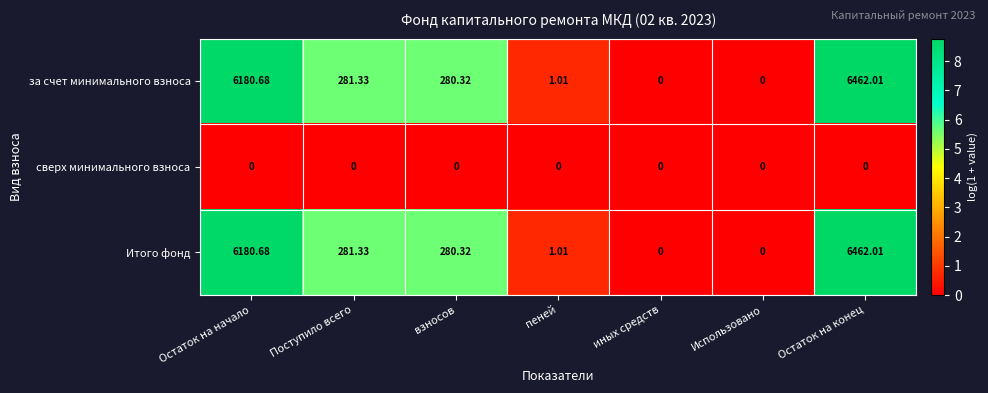

At which label is Итого фонд closest to 3231?

Поступило всего